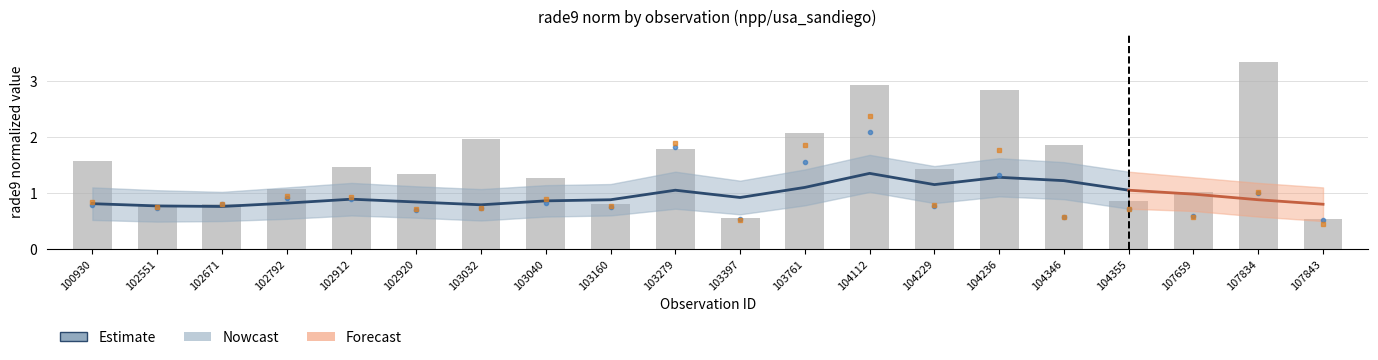

How many groups of bars are there?

20